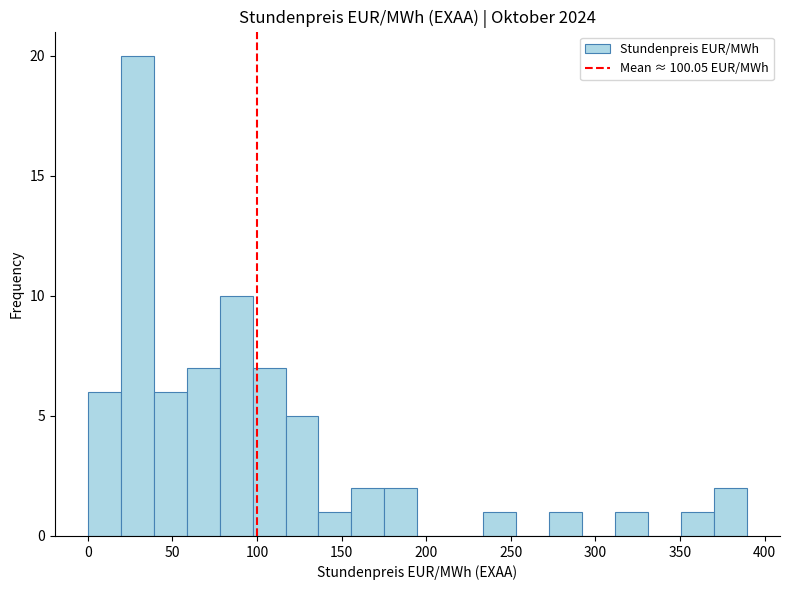

Read against the x-axis, roughly where is the centre of the tallest bar?

30